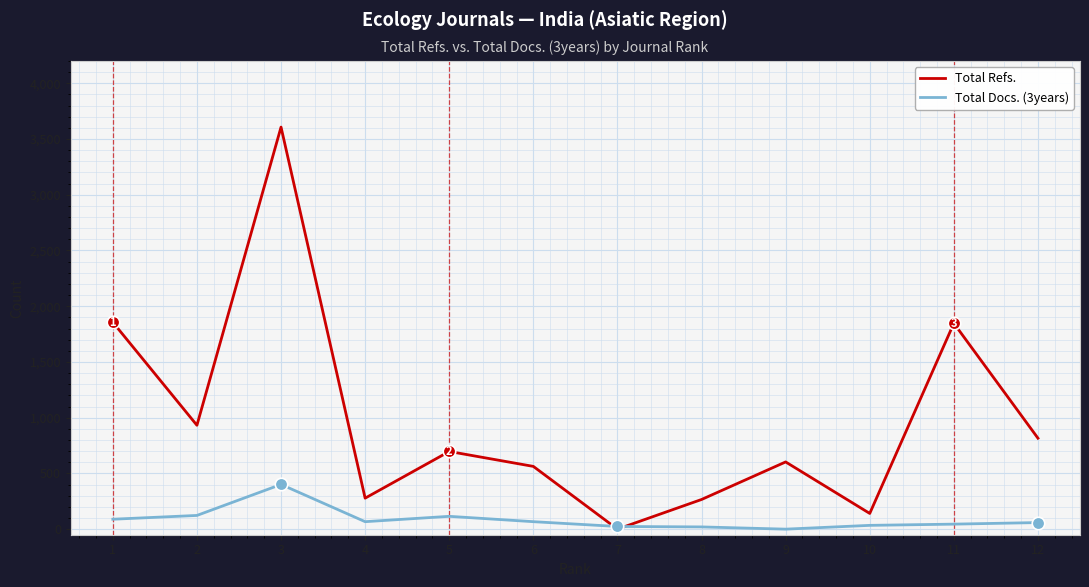

Between 3 and 12, which series saw the biggest shift?

Total Refs.